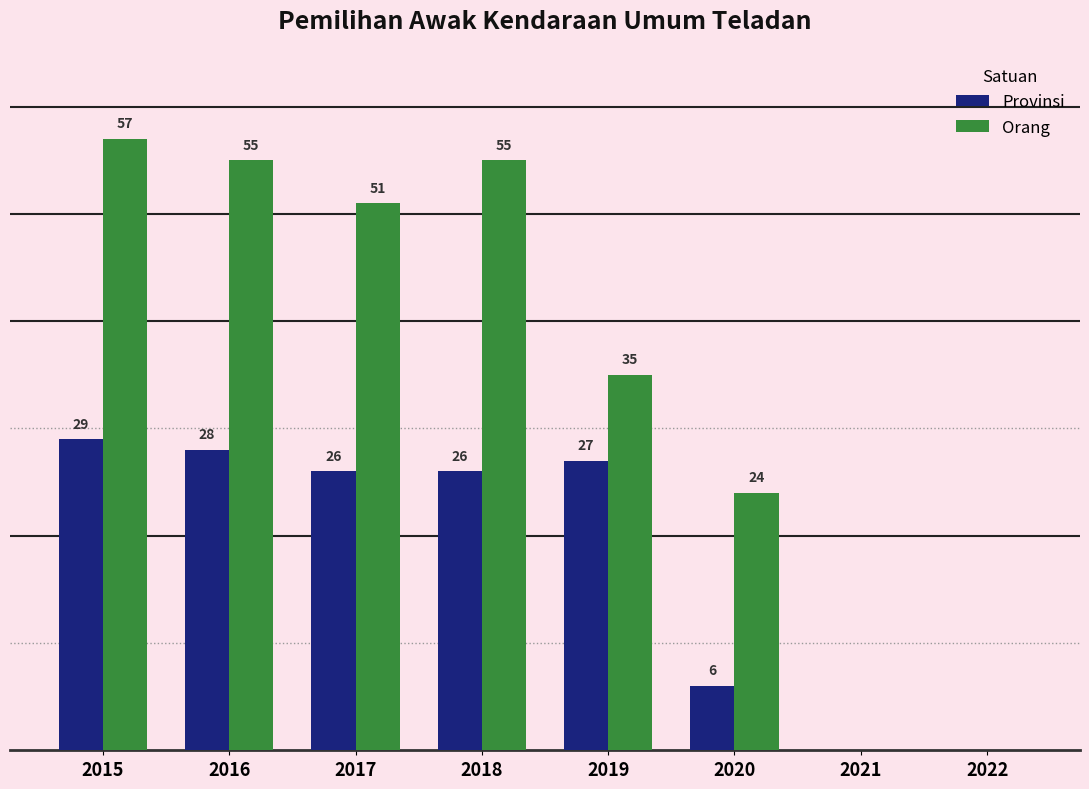

Are the bars grouped side by side (vs. stacked)?

Yes